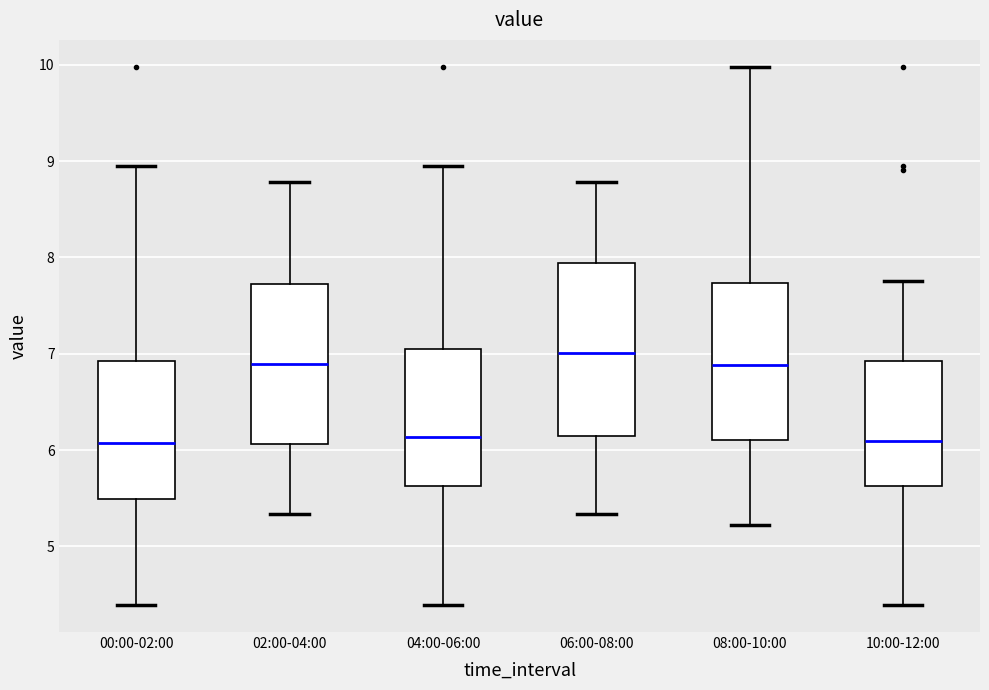

Which box is the tallest, from its lower edge to its upper edge?

06:00-08:00